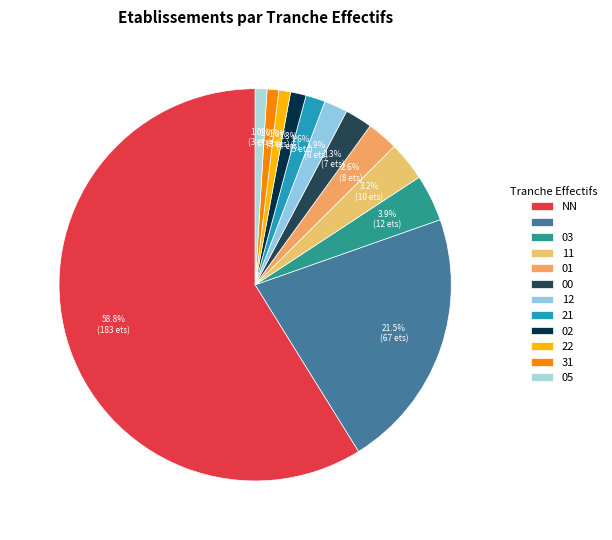

How many segments does this pie chart have?

12